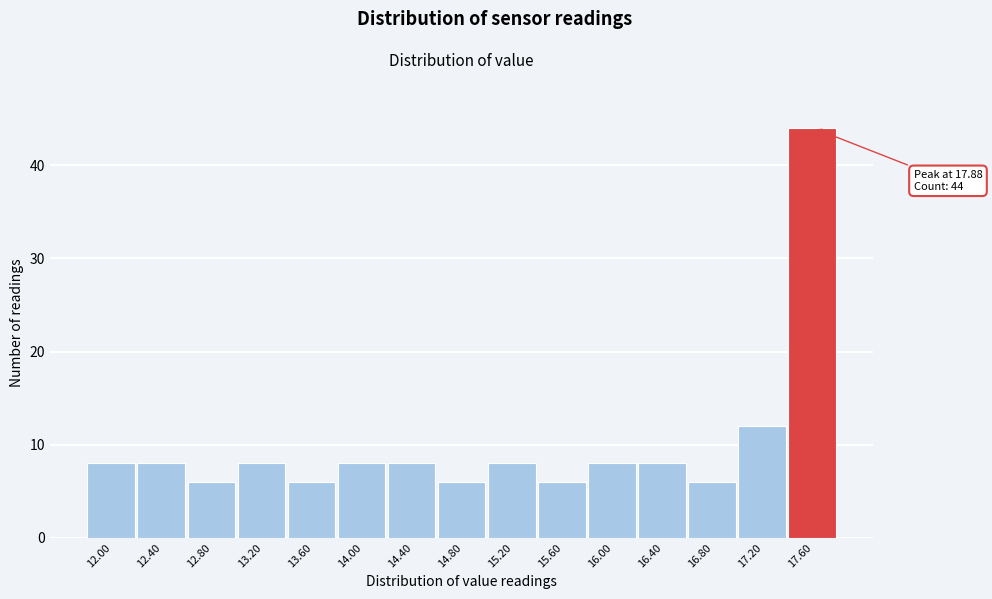

Reading left to right, extract all data points from this chart.

8	8	6	8	6	8	8	6	8	6	8	8	6	12	44